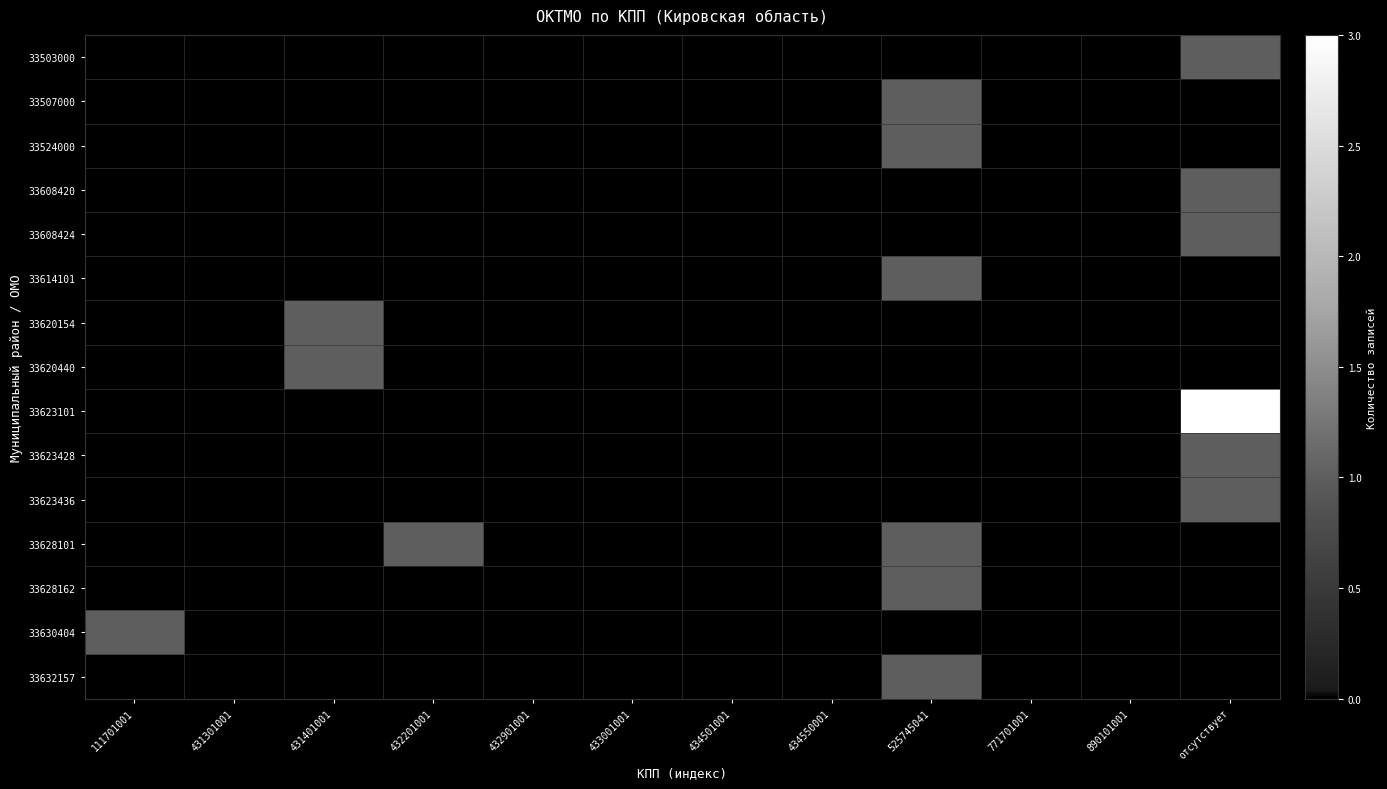

Which has a higher value, отсутствует or 432201001?

отсутствует